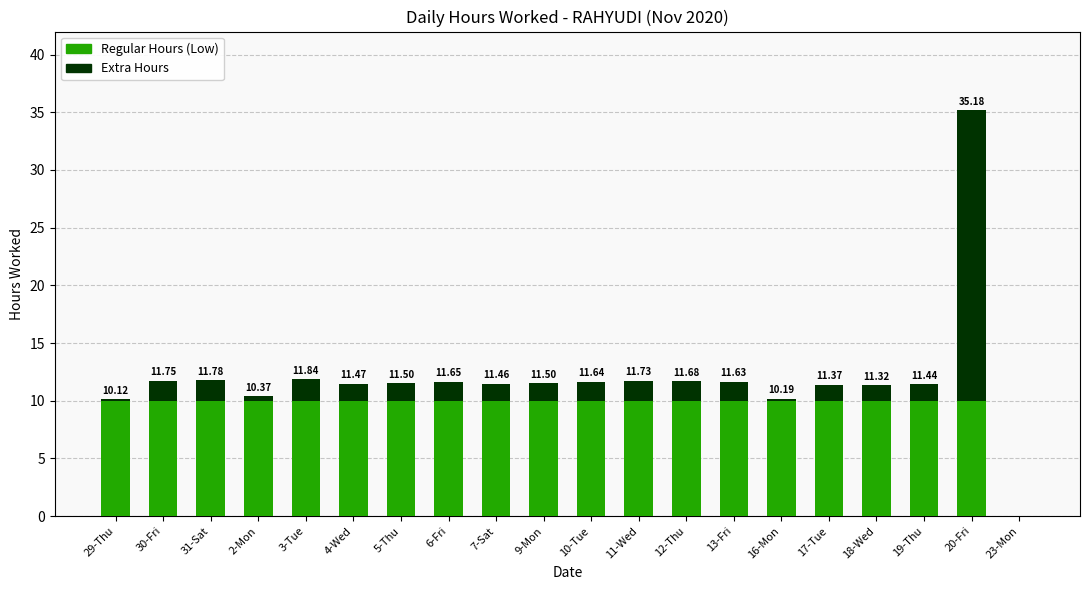

What is the sum of the Regular Hours (Low) values at 13-Fri and 18-Wed?

20.0